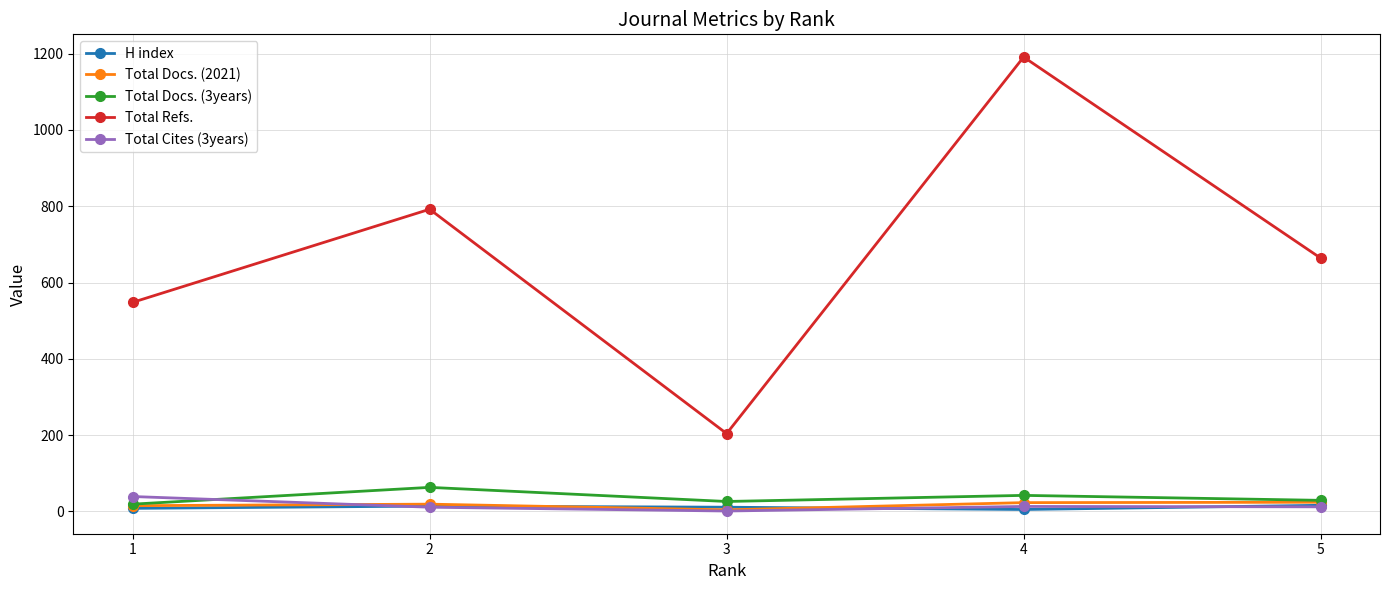

What is the highest value of the H index series?

16